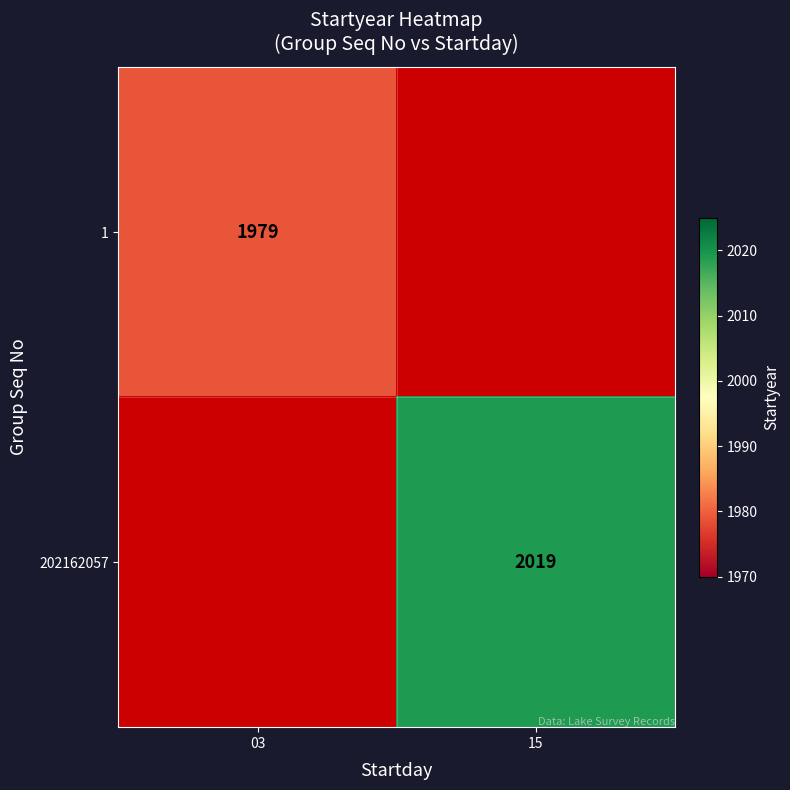

Is it true that 1 equals 604.4 at 03?

False